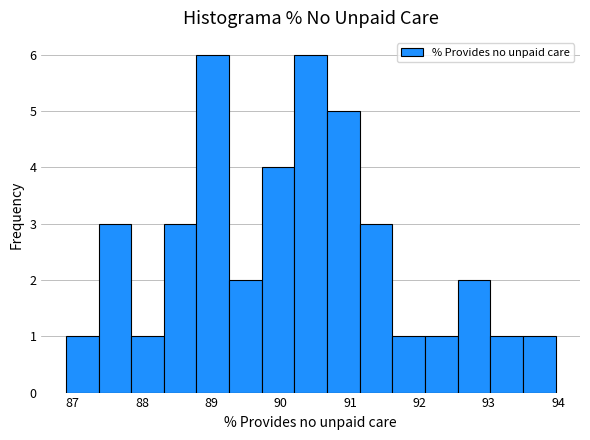

Reading left to right, transcribe this chart: for each bar, give the range it covers on the x-axis and its height. Neither the bar edges nor the heights are printed on the chart, so give them approximately, as read against the axes.

86.9 to 87.4: 1
87.4 to 87.8: 3
87.8 to 88.3: 1
88.3 to 88.8: 3
88.8 to 89.3: 6
89.3 to 89.7: 2
89.7 to 90.2: 4
90.2 to 90.7: 6
90.7 to 91.1: 5
91.1 to 91.6: 3
91.6 to 92.1: 1
92.1 to 92.5: 1
92.5 to 93.0: 2
93.0 to 93.5: 1
93.5 to 94.0: 1